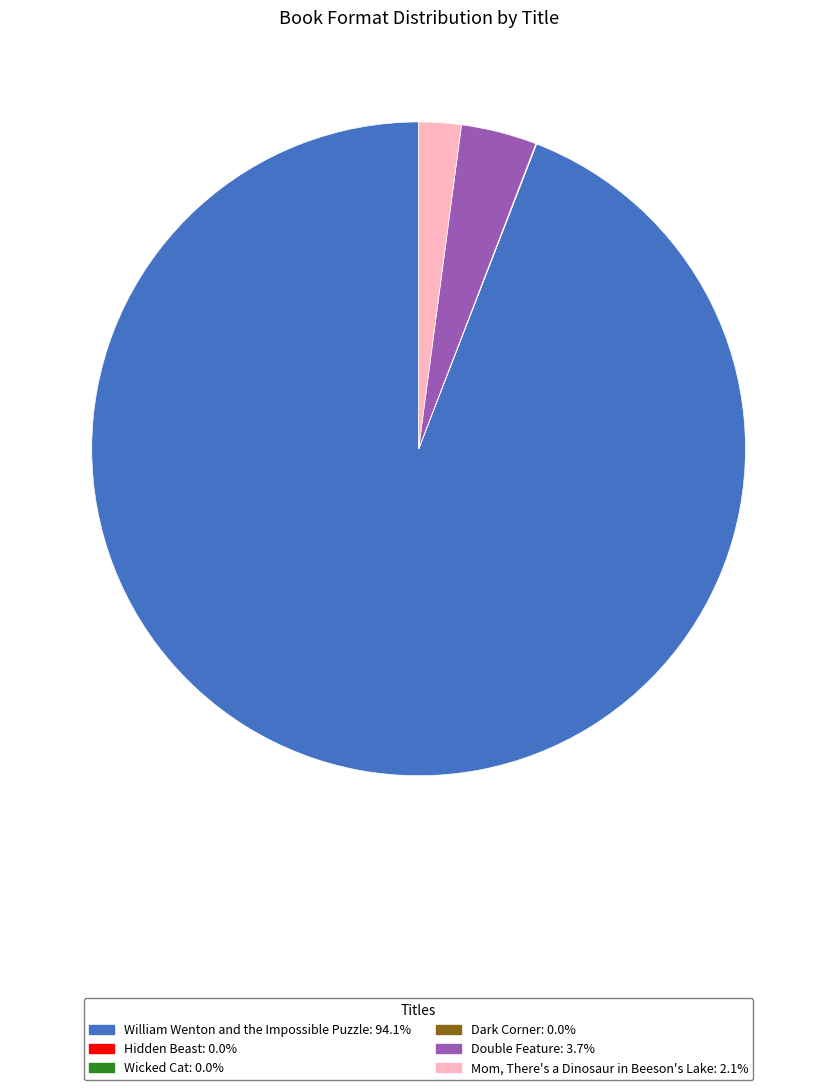

Which has a higher value, William Wenton and the Impossible Puzzle or Double Feature?

William Wenton and the Impossible Puzzle